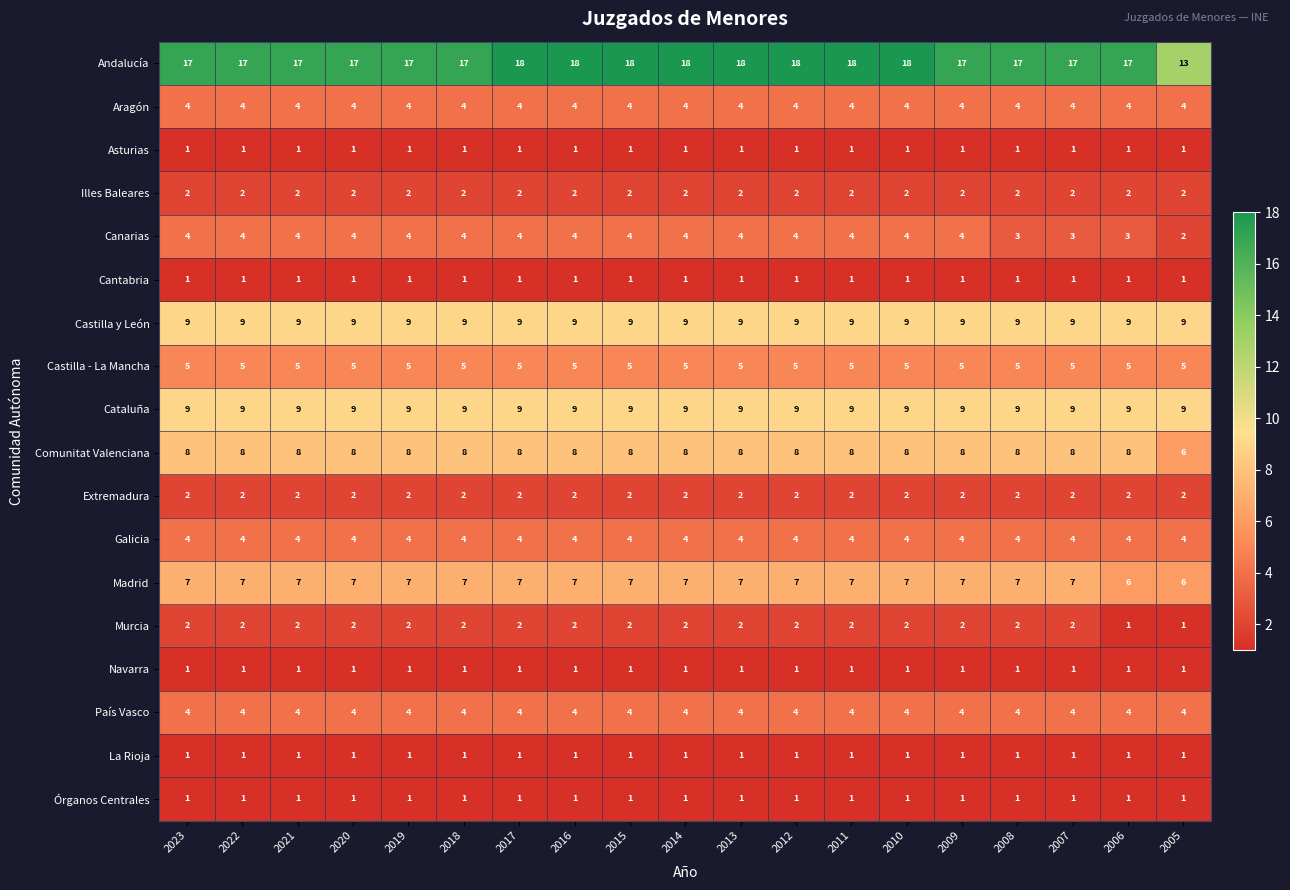

The value of Castilla y León at 2009 is 4. True or false?

False